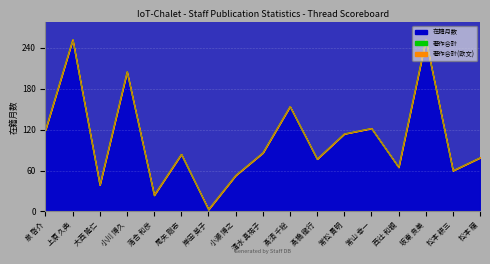

Which has a higher value, 落合 和彦 or 常松 貴明?

常松 貴明